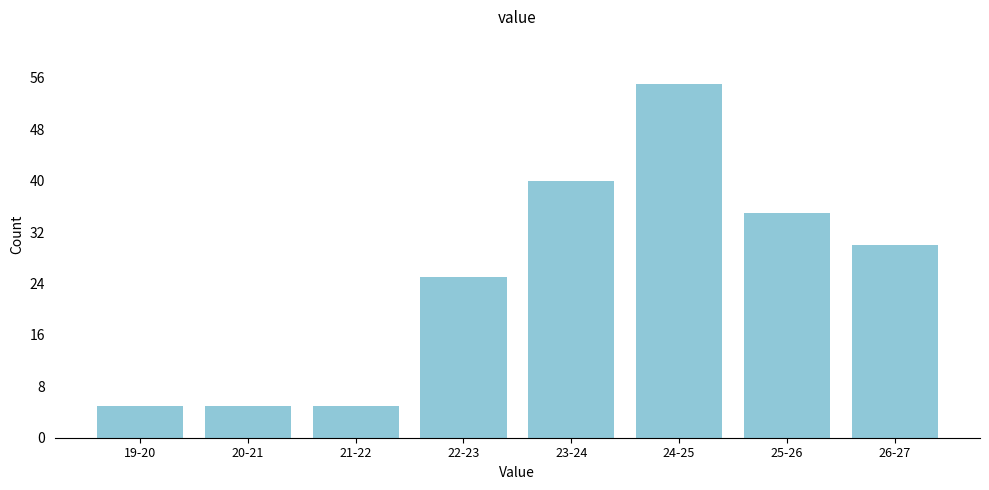

Reading left to right, transcribe all the data shown in this chart.

5	5	5	25	40	55	35	30